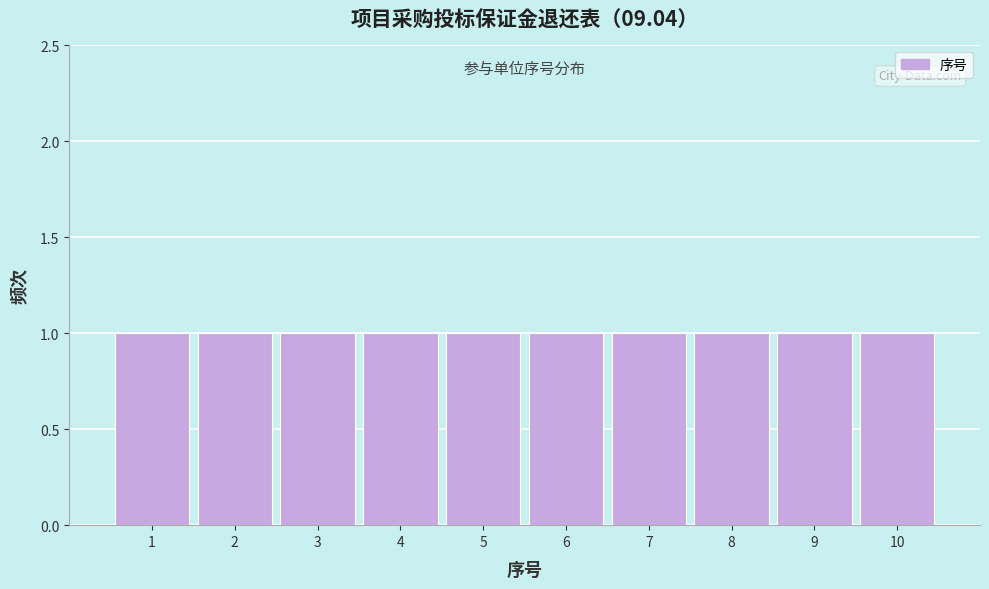

Reading left to right, list every bar in this chart as the range it spans on the x-axis followed by its height. The values are not printed on the chart, so give them approximately, as read against the axis.

0.5 to 1.5: 1
1.5 to 2.5: 1
2.5 to 3.5: 1
3.5 to 4.5: 1
4.5 to 5.5: 1
5.5 to 6.5: 1
6.5 to 7.5: 1
7.5 to 8.5: 1
8.5 to 9.5: 1
9.5 to 10.5: 1